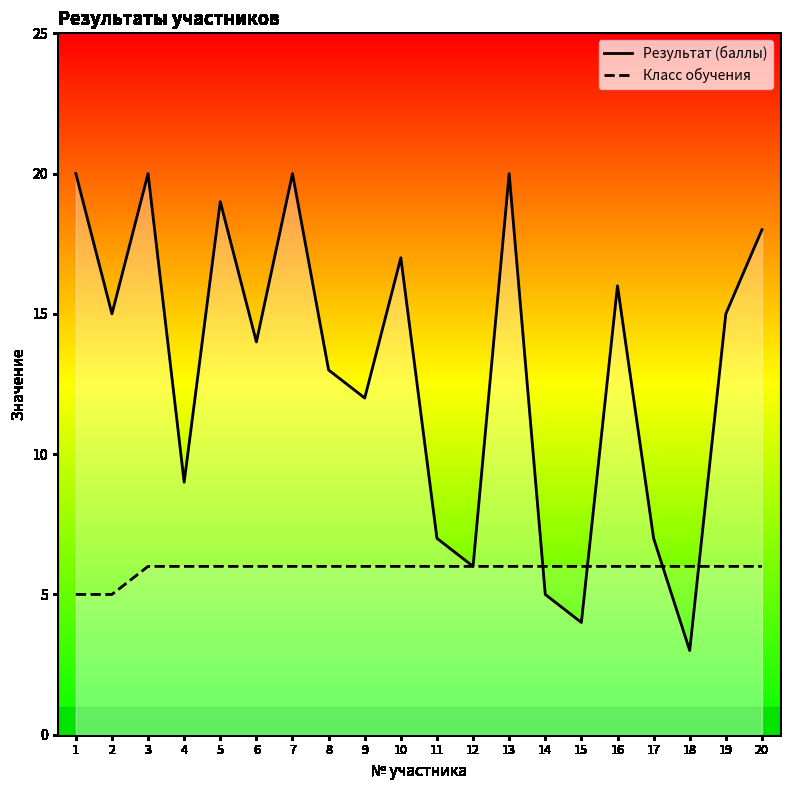

The value of Результат (баллы) at 12 is 6. True or false?

True